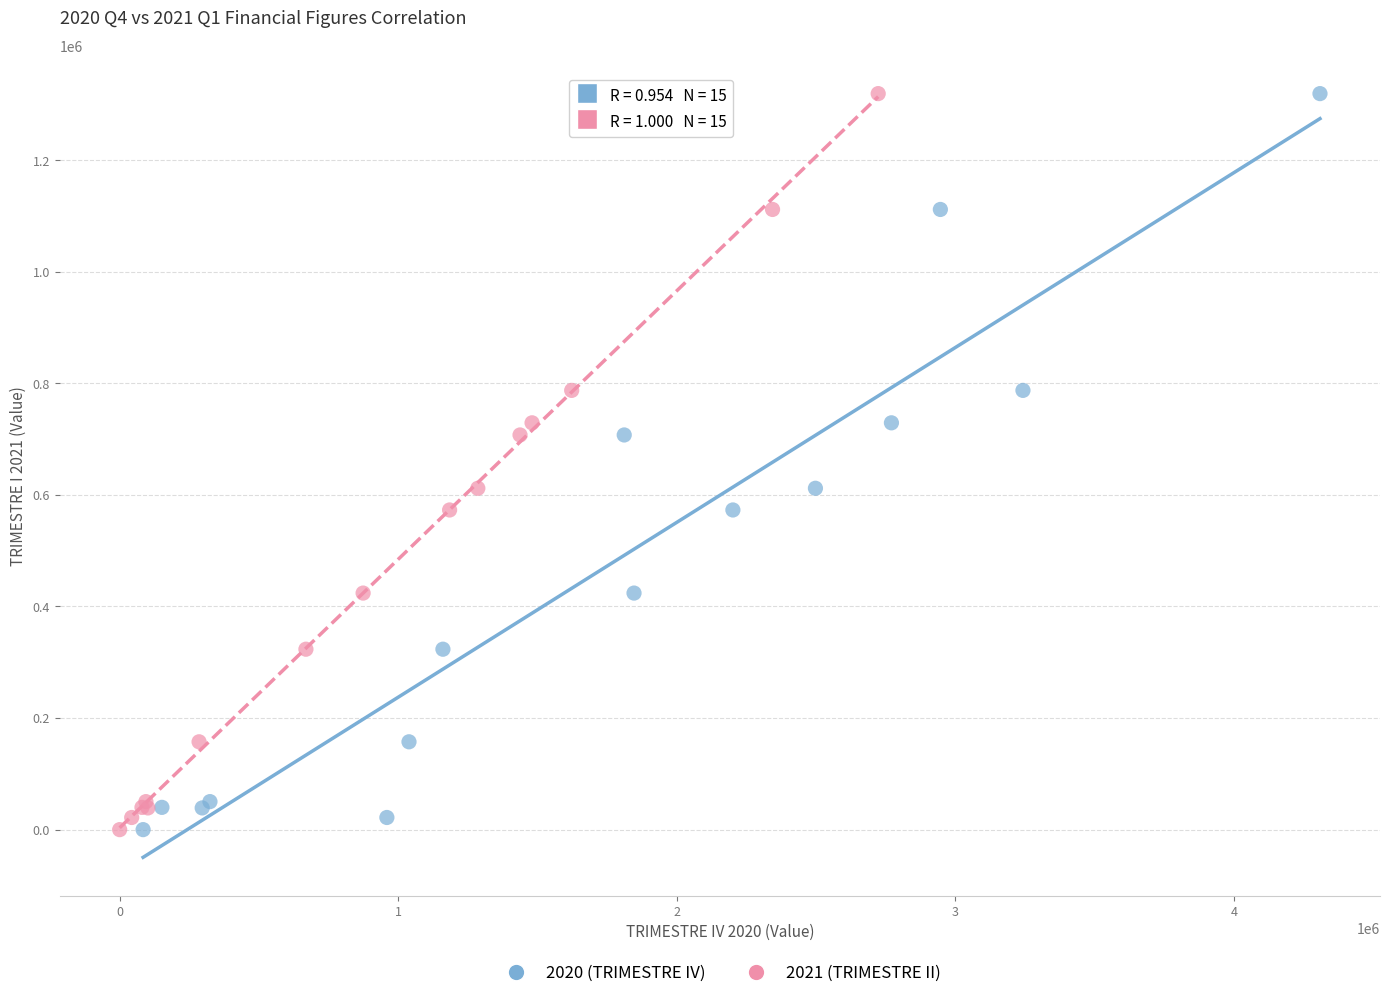

What are all the series names shown in the legend?

2020 (TRIMESTRE IV), 2021 (TRIMESTRE II)